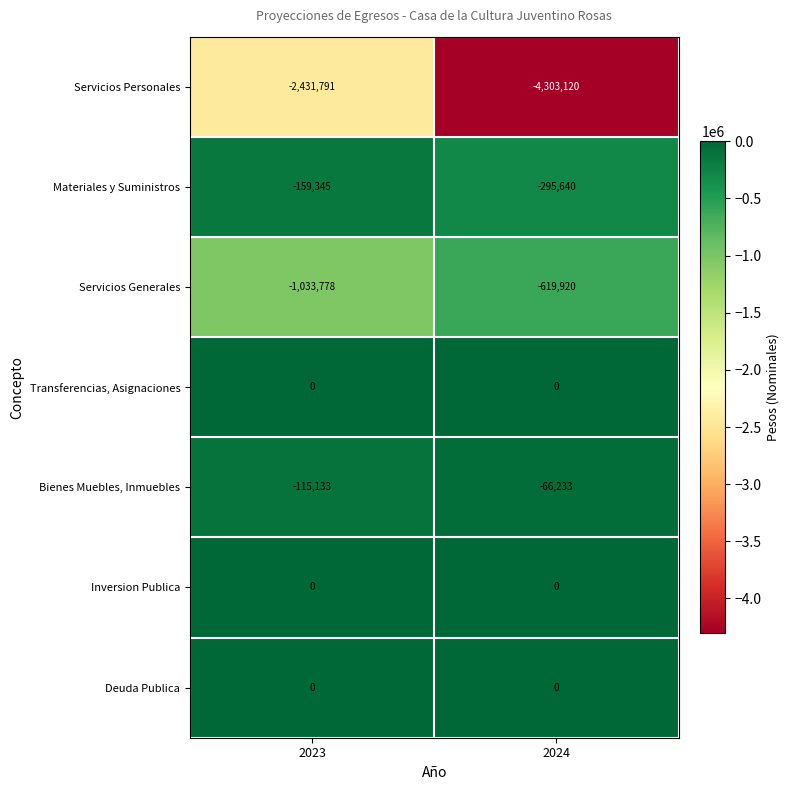

Which category has the lowest value across all series?

2024